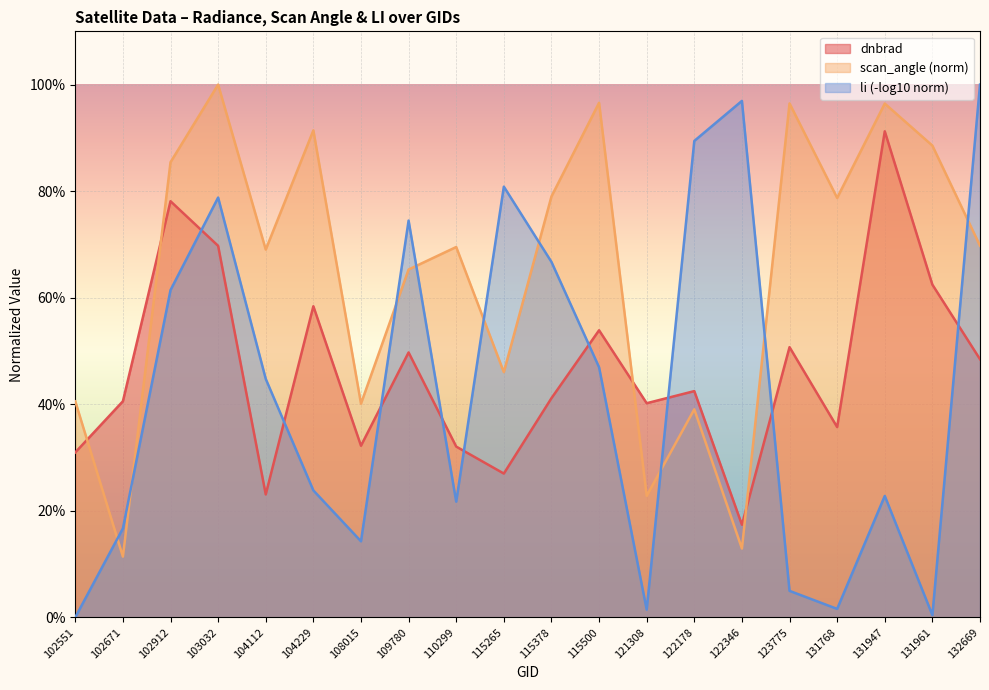

What value does the scan_angle series have at 122178?

0.4